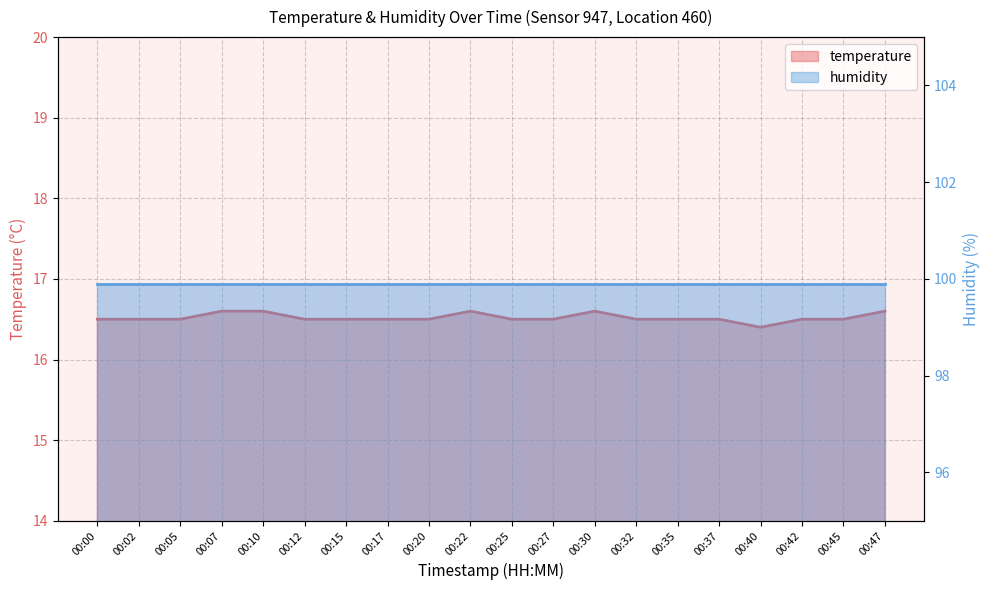

Does the chart display data point markers on the line(s)?

No